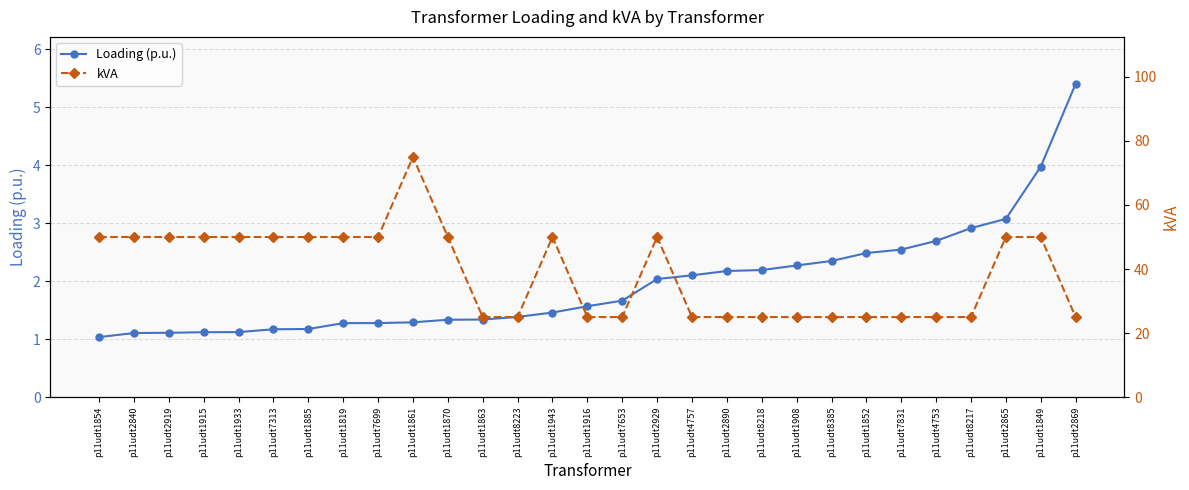

Is it true that kVA equals 25.0 at p11udt8223?

True